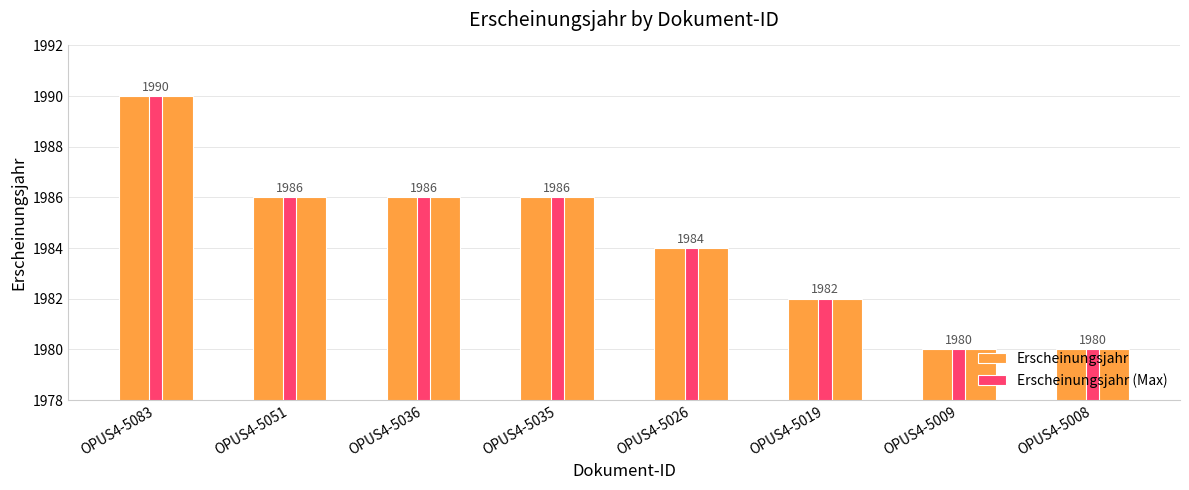

How many values in the Erscheinungsjahr series are below 1986?

4